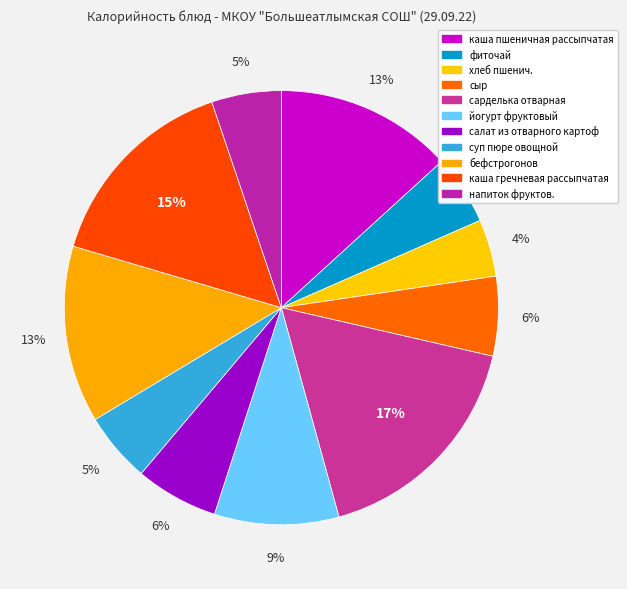

How many segments does this pie chart have?

11